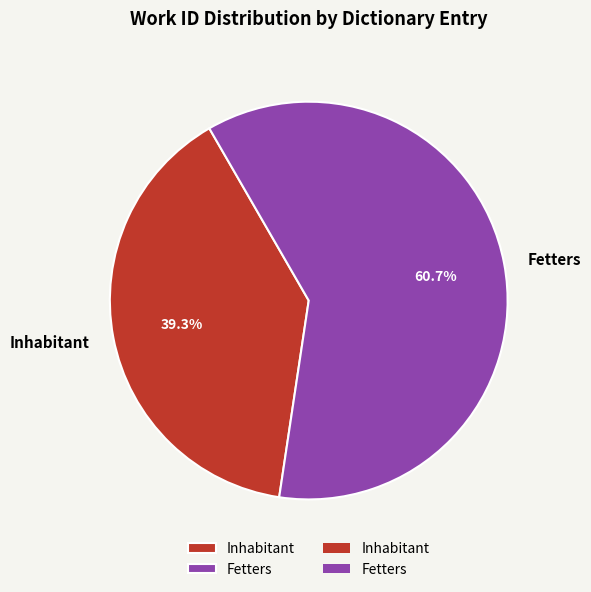

Which slice is the largest?

Fetters